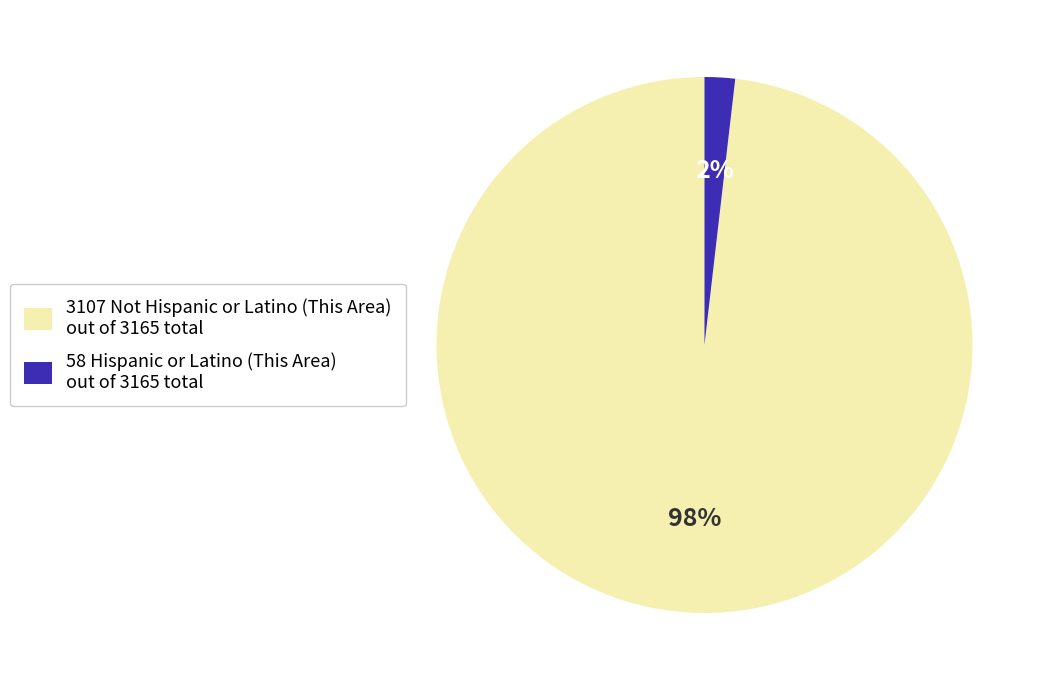

Which has a higher value, 58 Hispanic or Latino (This Area) out of 3165 total or 3107 Not Hispanic or Latino (This Area) out of 3165 total?

3107 Not Hispanic or Latino (This Area) out of 3165 total